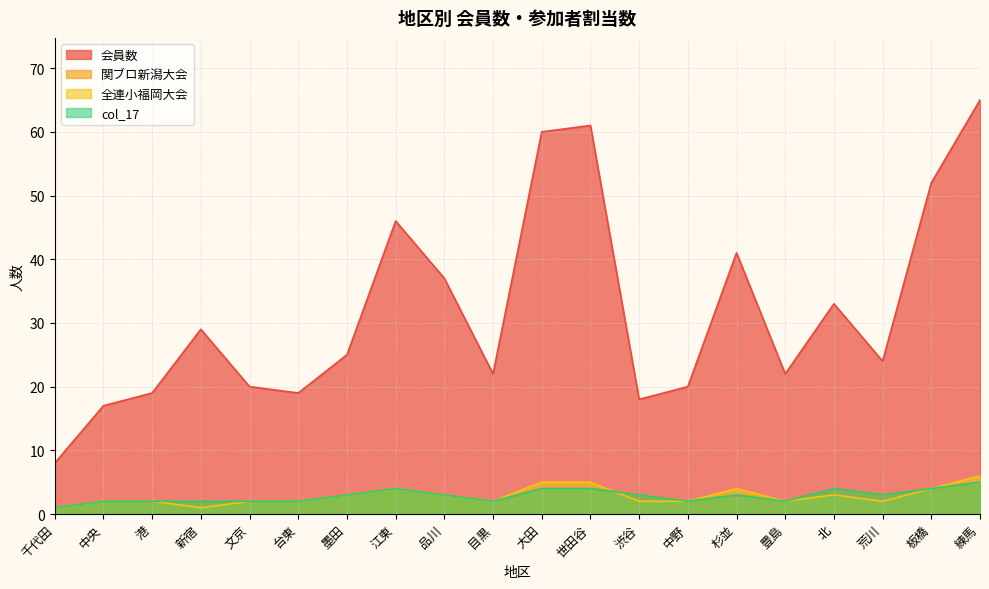

Between 中央 and 中野, which is larger?

中野